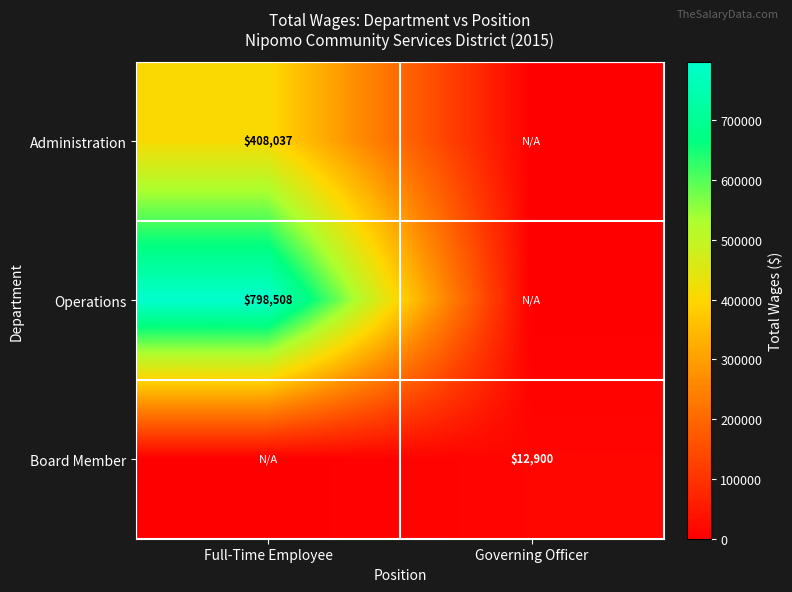

Which has a higher value, Governing Officer or Full-Time Employee?

Full-Time Employee